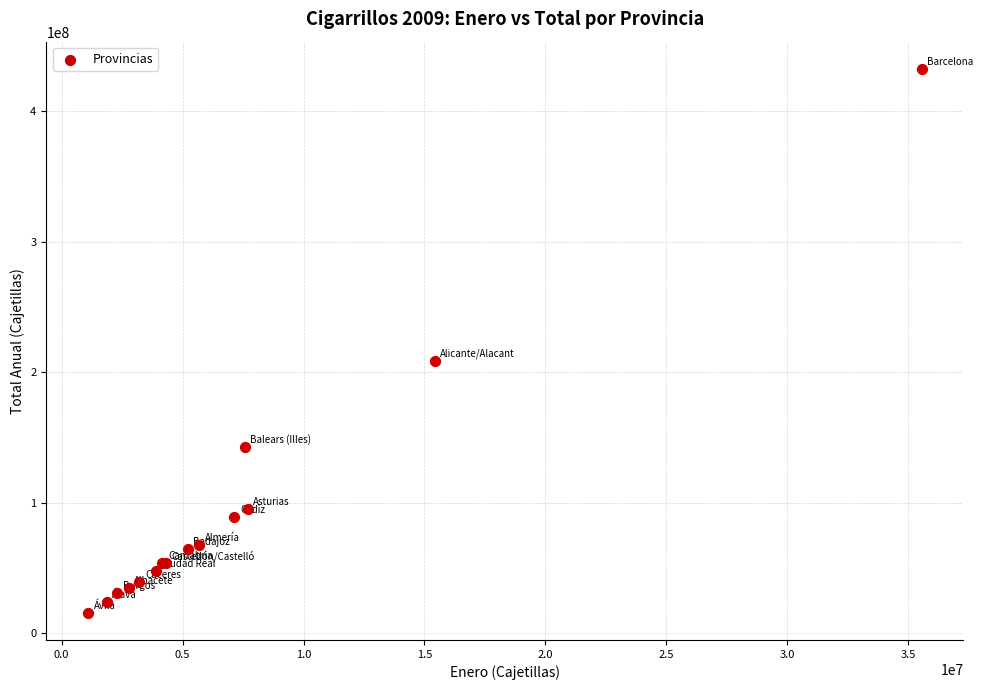

What Y value in the scatter plot is closest to 224093995?

208556810.6